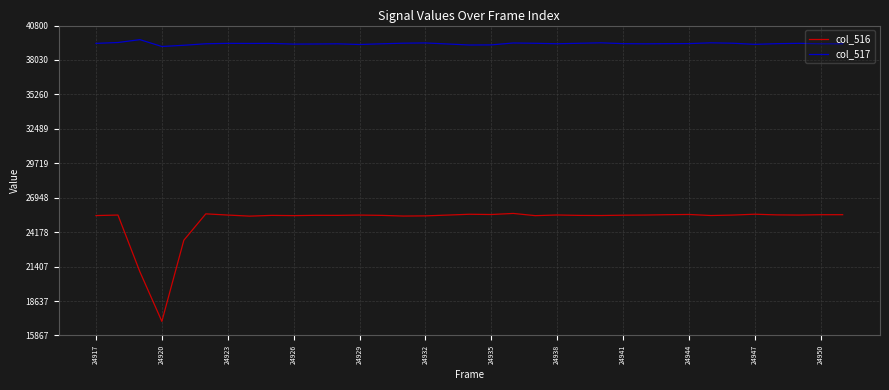

What are all the series names shown in the legend?

col_516, col_517